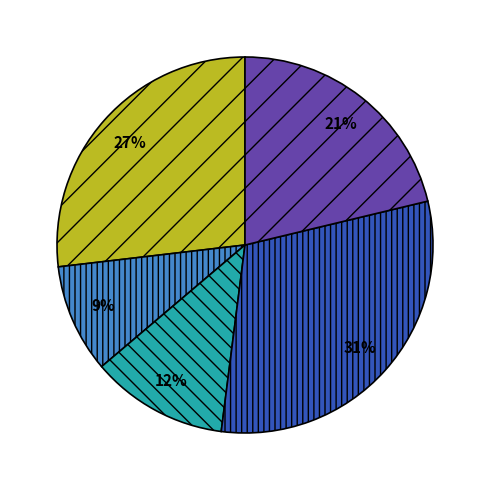

To the nearest percent, what is the average slice percentage?

20%